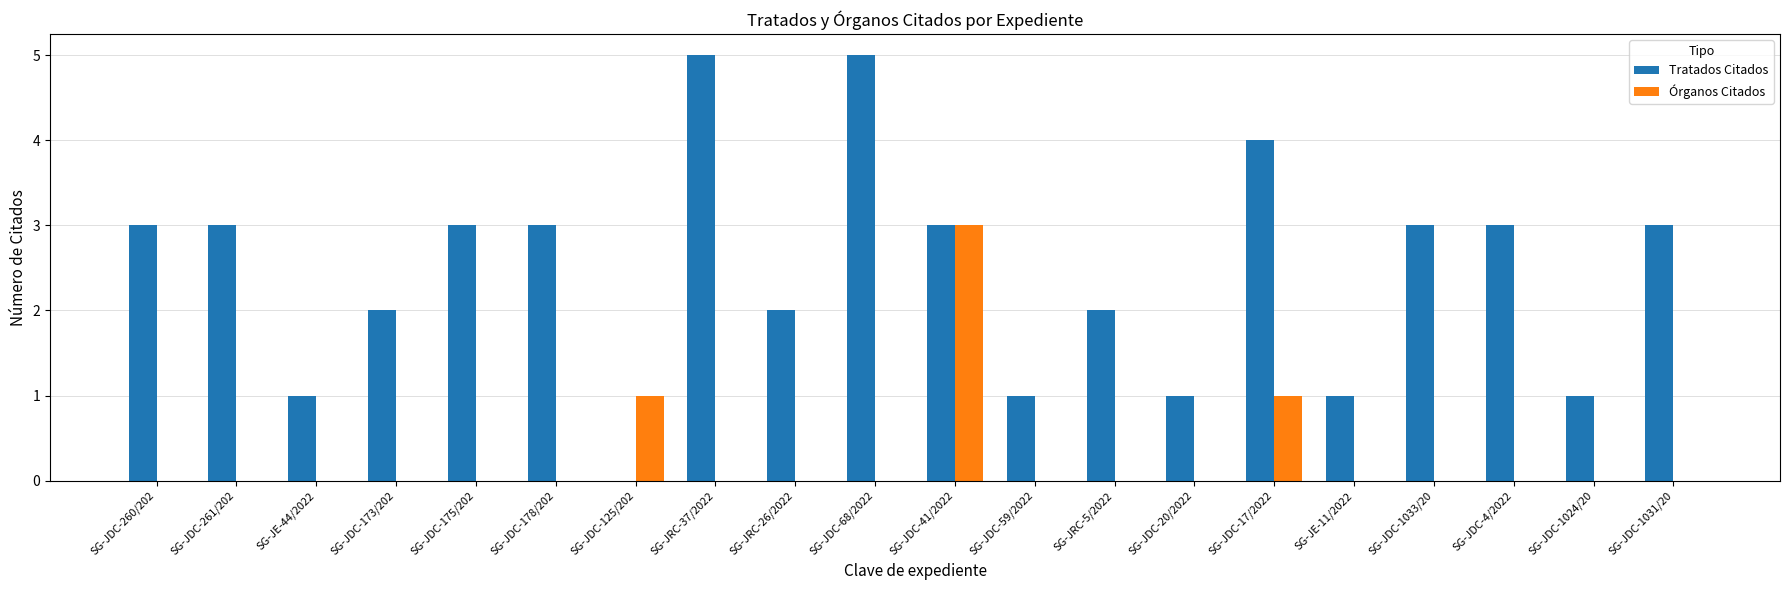

What is the highest value of the Tratados Citados series?

5